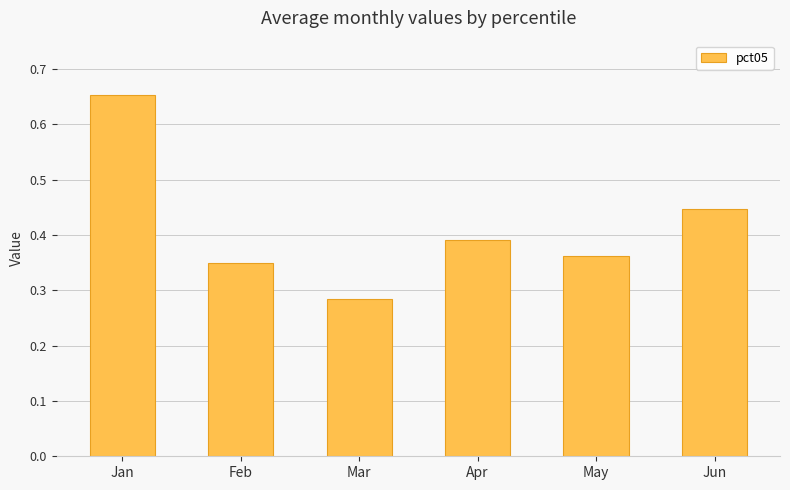

How many bars are there in total?

6